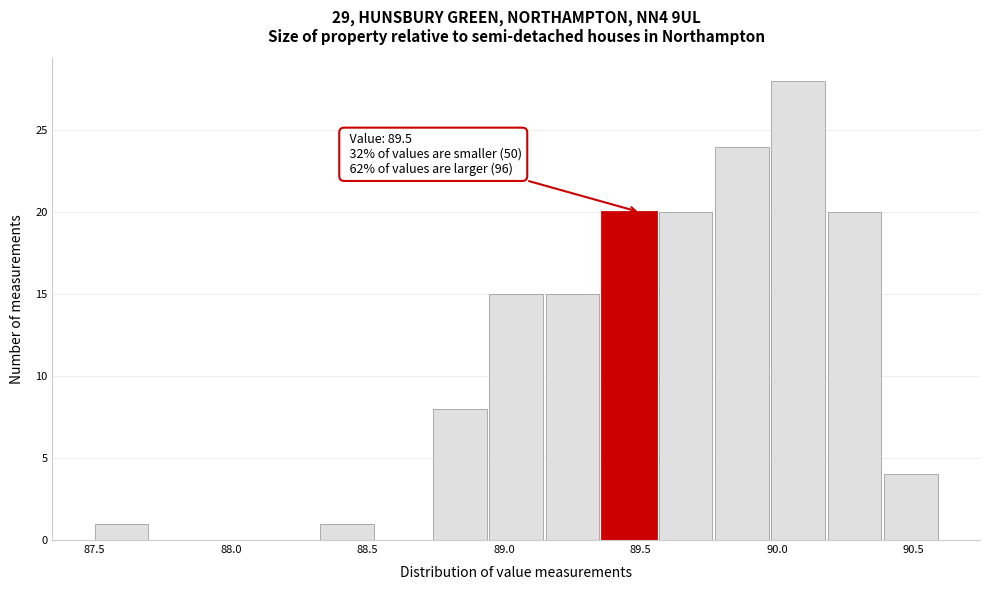

Over which range of the x-axis is the bar tallest?

90.00 to 90.20